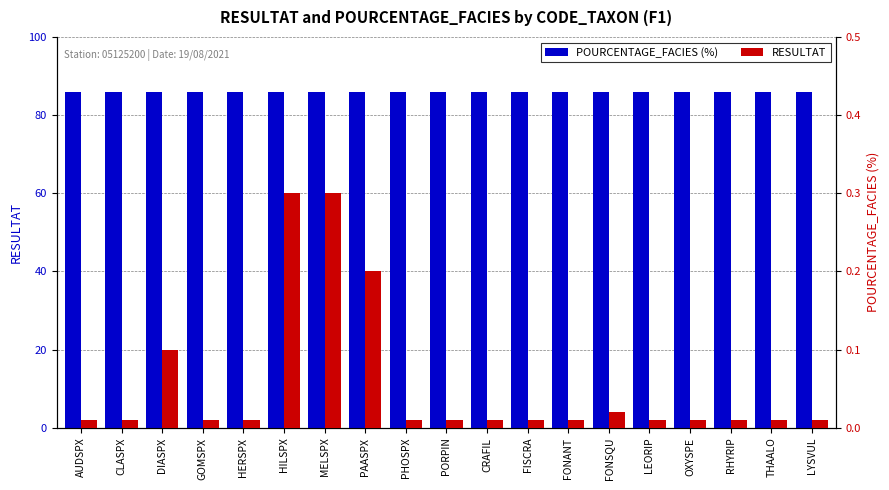

How many categories are shown in the chart?

19